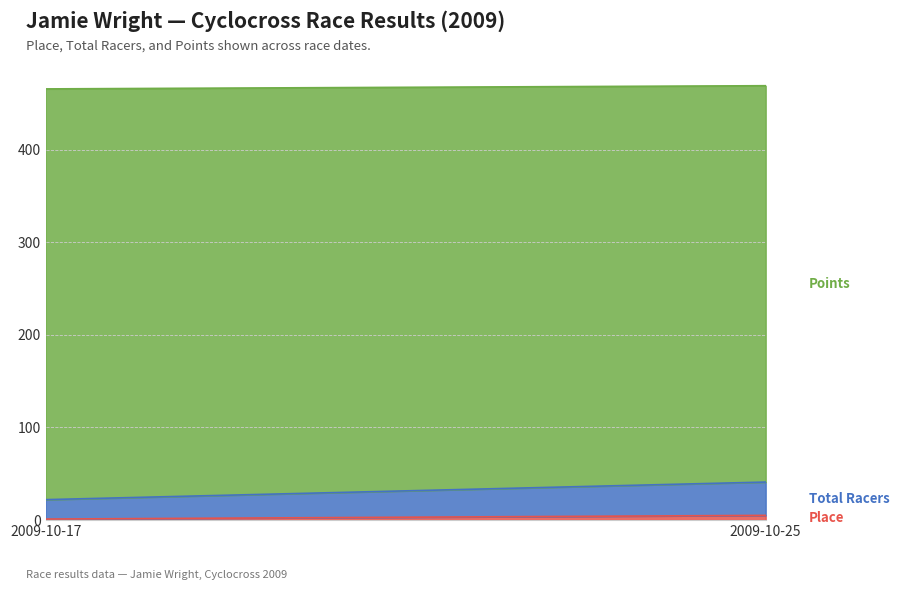

Count the Place values in the range 1 to 5.

2